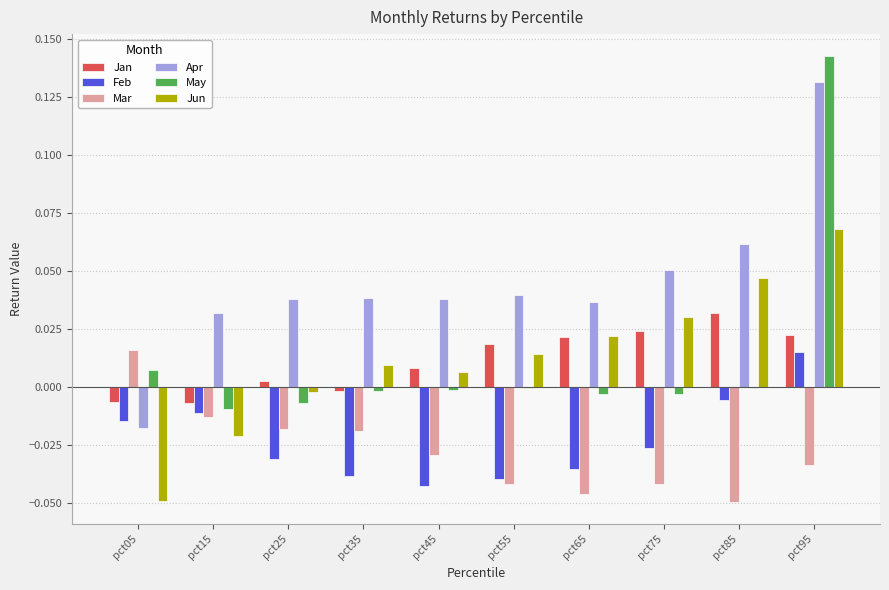

The Apr series shows 0.1 at pct35. True or false?

False